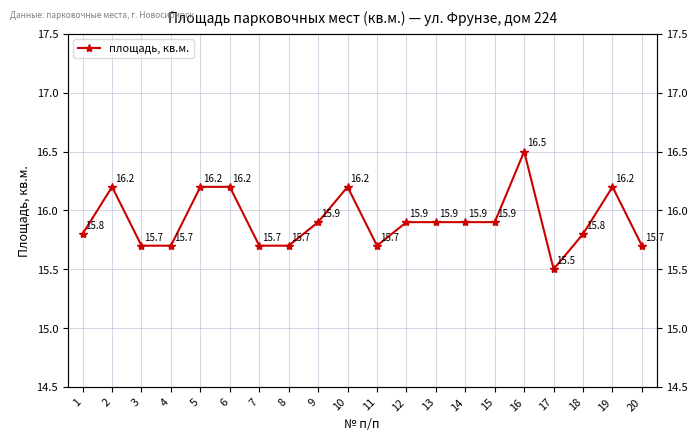

Rank the categories by value from lowest to highest.

17, 3, 4, 7, 8, 11, 20, 1, 18, 9, 12, 13, 14, 15, 2, 5, 6, 10, 19, 16